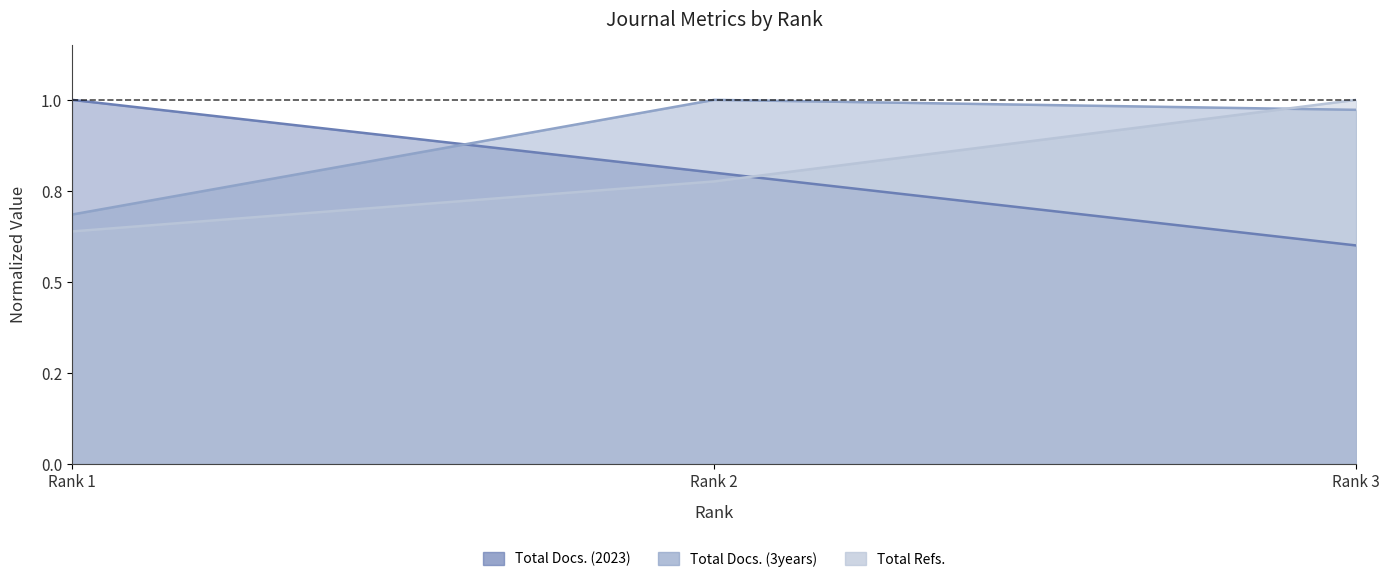

Where is Total Docs. (2023) nearest to the value 0?

Rank 3